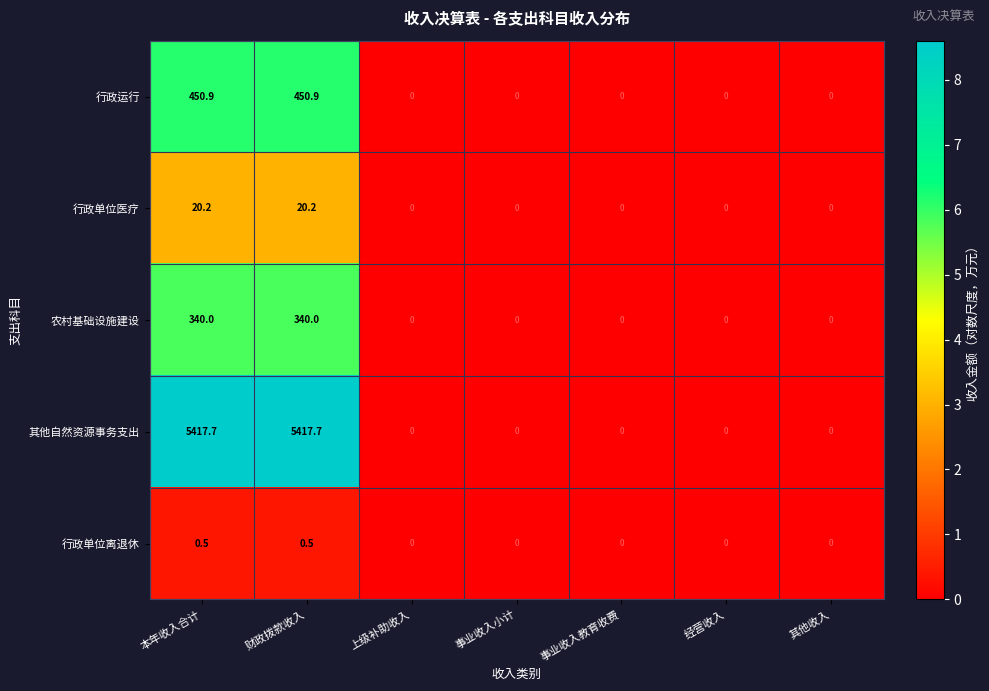

What is the difference between the maximum and second lowest values in the 其他自然资源事务支出 series?

5417.7